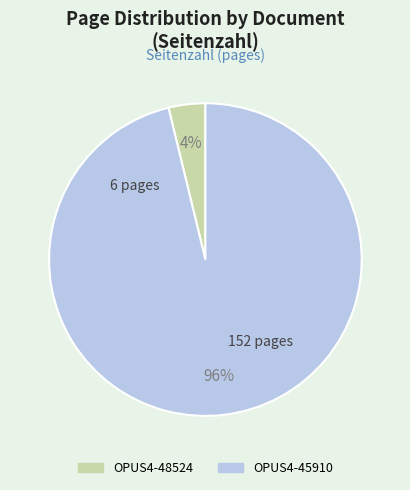

Between OPUS4-45910 and OPUS4-48524, which is larger?

OPUS4-45910